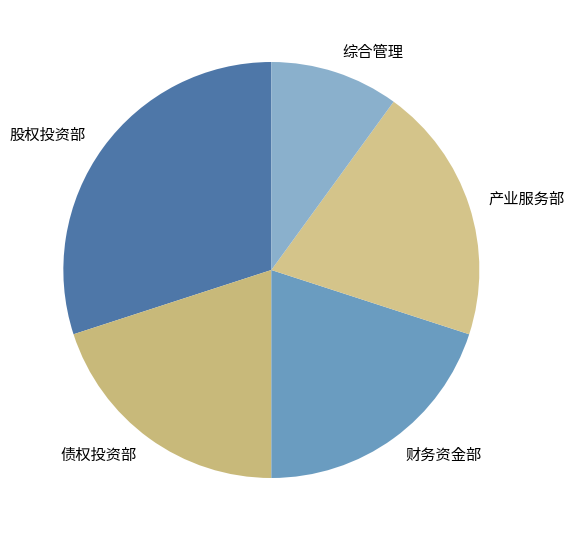

Is the sum of 债权投资部 and 产业服务部 greater than half?

No